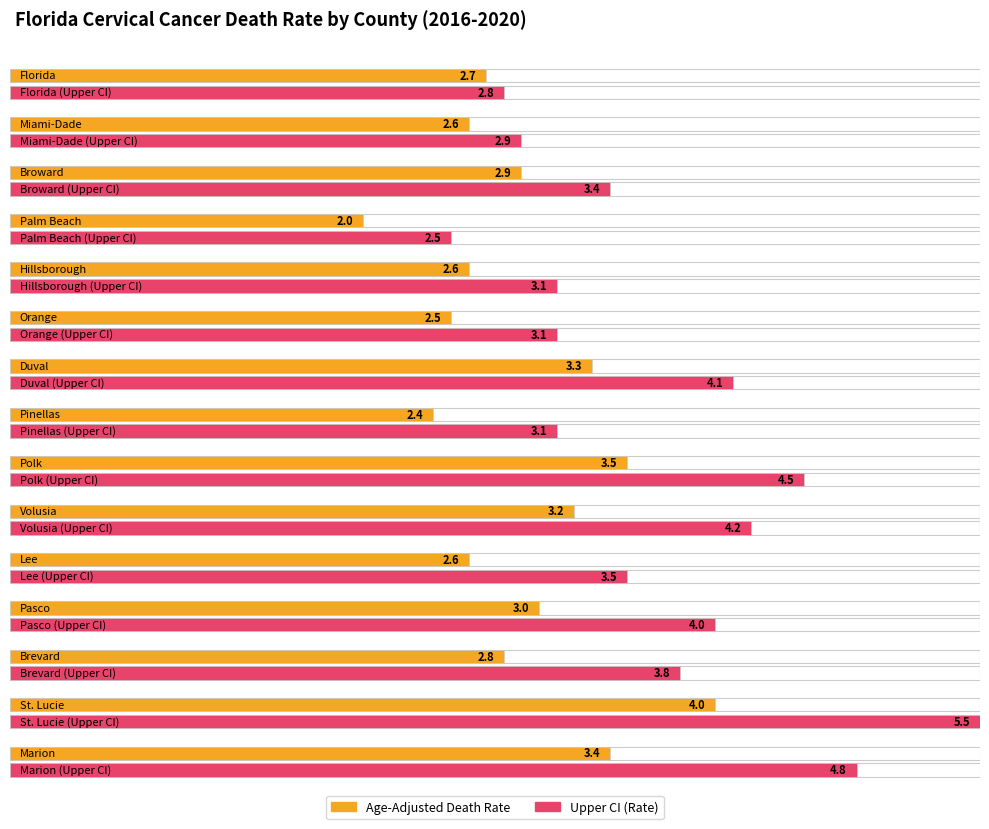

What position from the left is Polk?

9